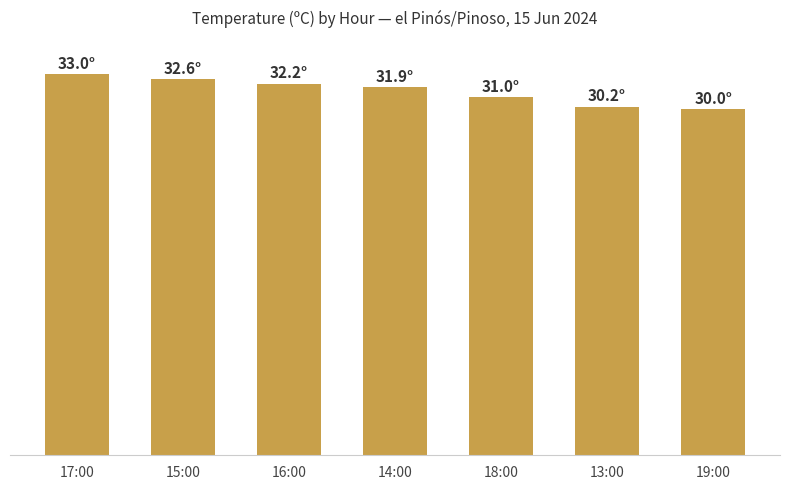

What is the average value?

31.6